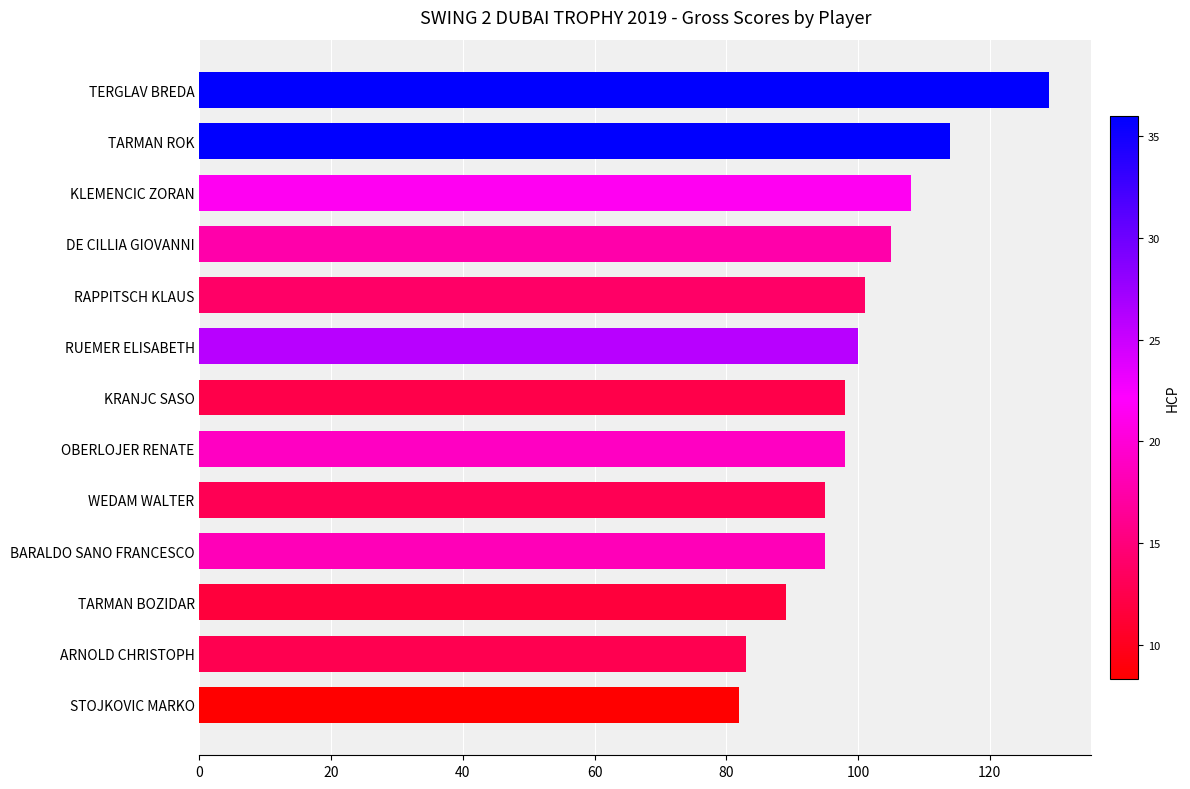

What is the difference between the maximum and minimum values?

47